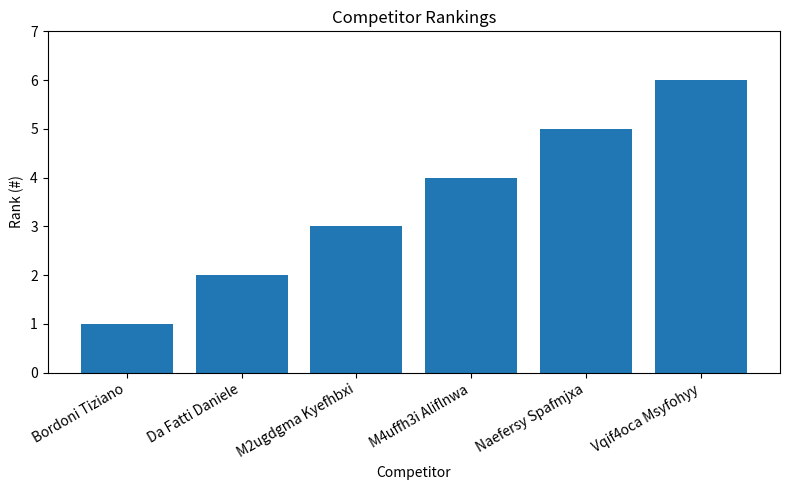

Which category has the lowest value across all series?

Bordoni Tiziano